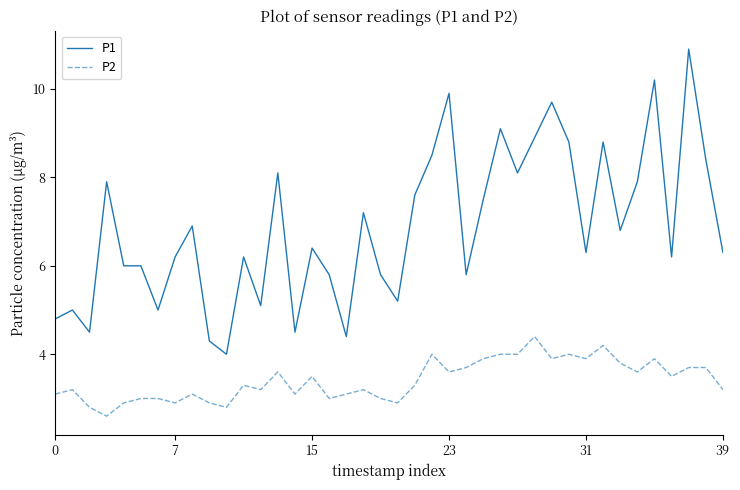

What is the average value of the P1 series?

6.9